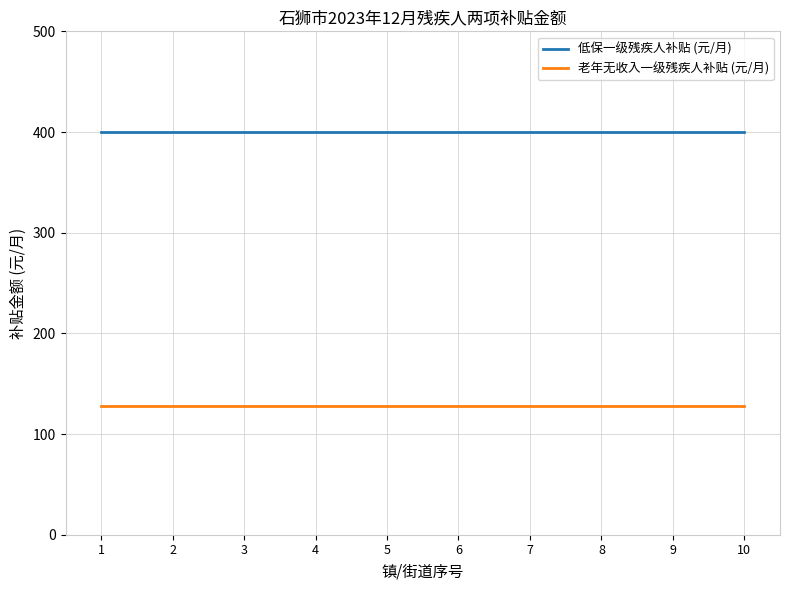

What value does the 低保一级残疾人补贴 (元/月) series have at 4?

400